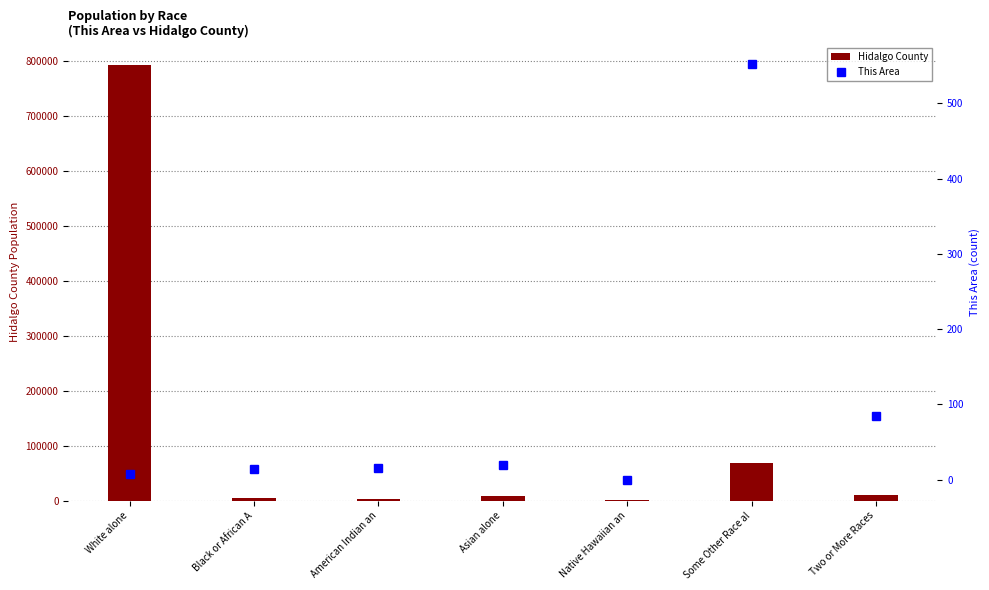

The value of Hidalgo County at American Indian an is 2589. True or false?

True